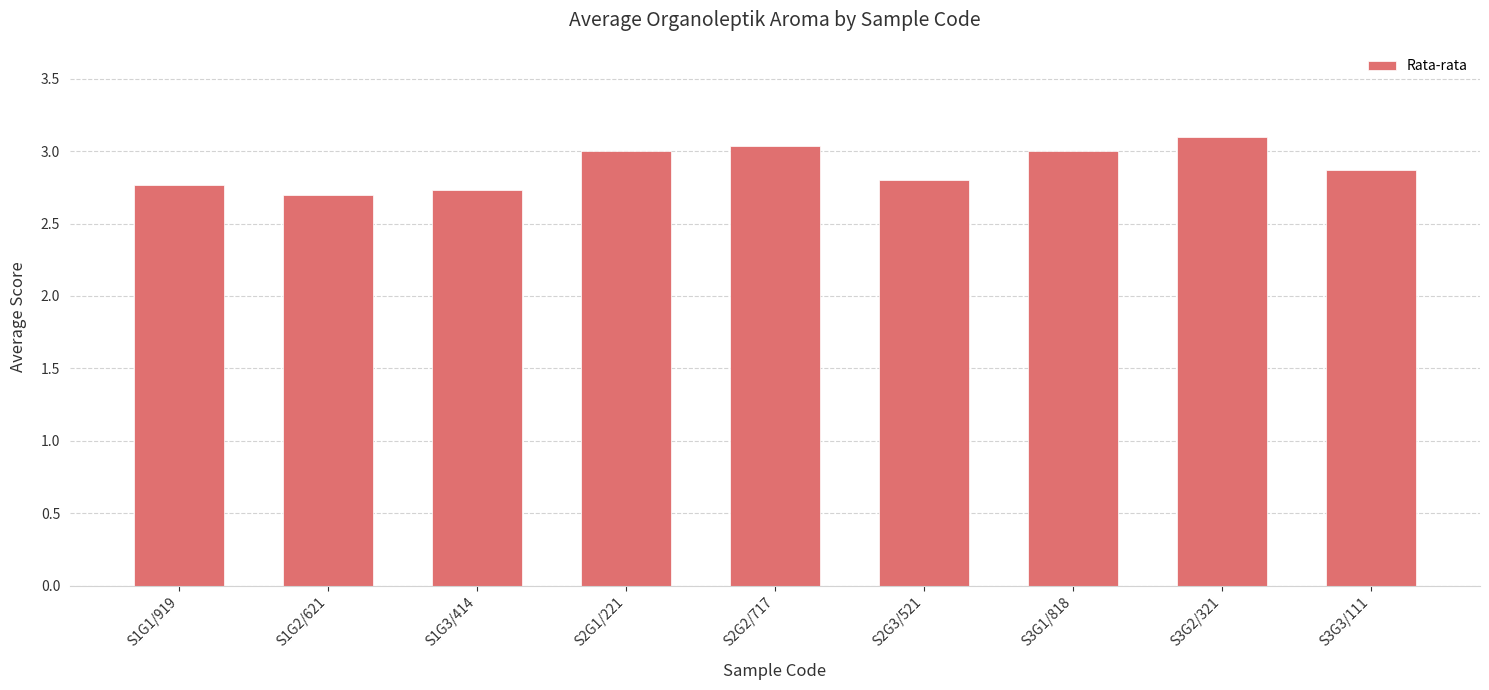

How many bars are there in total?

9